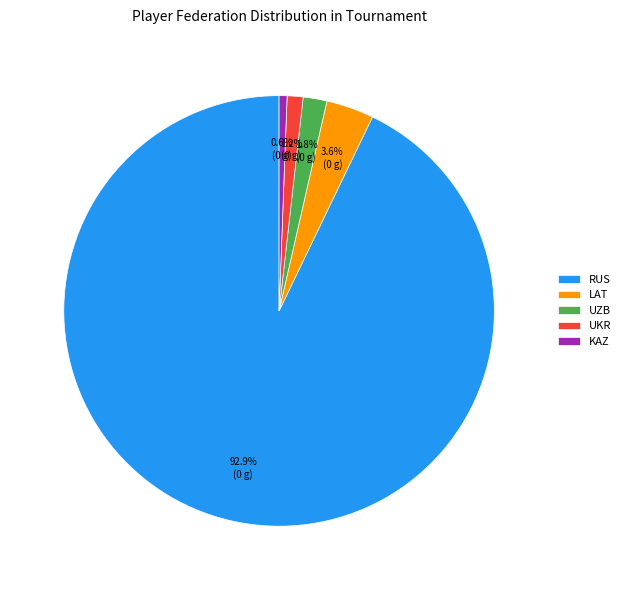

What portion of the pie excludes UKR?

98.8%